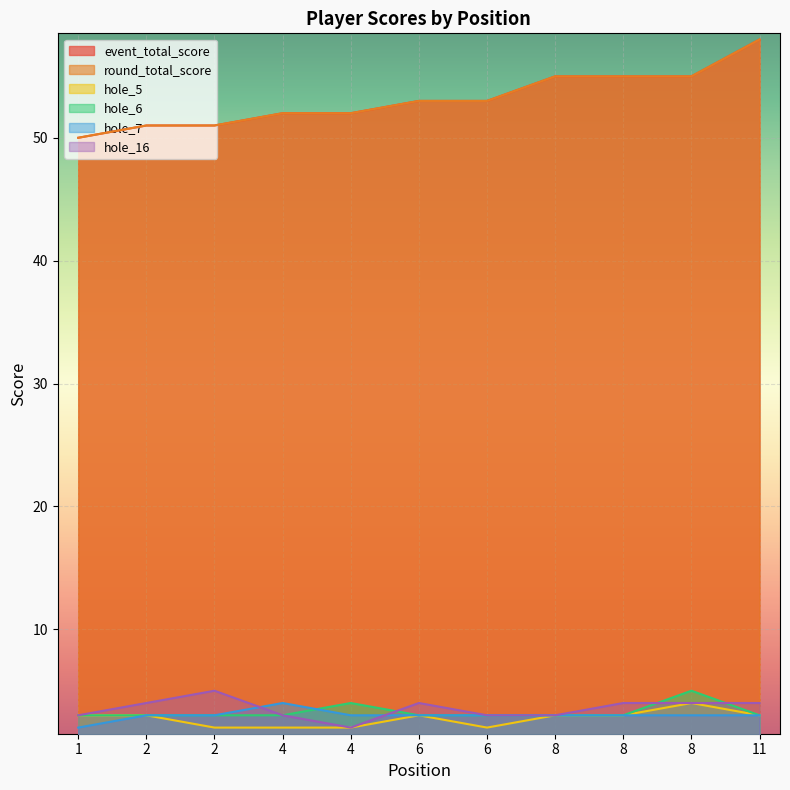

What is the average value of the hole_16 series?

4